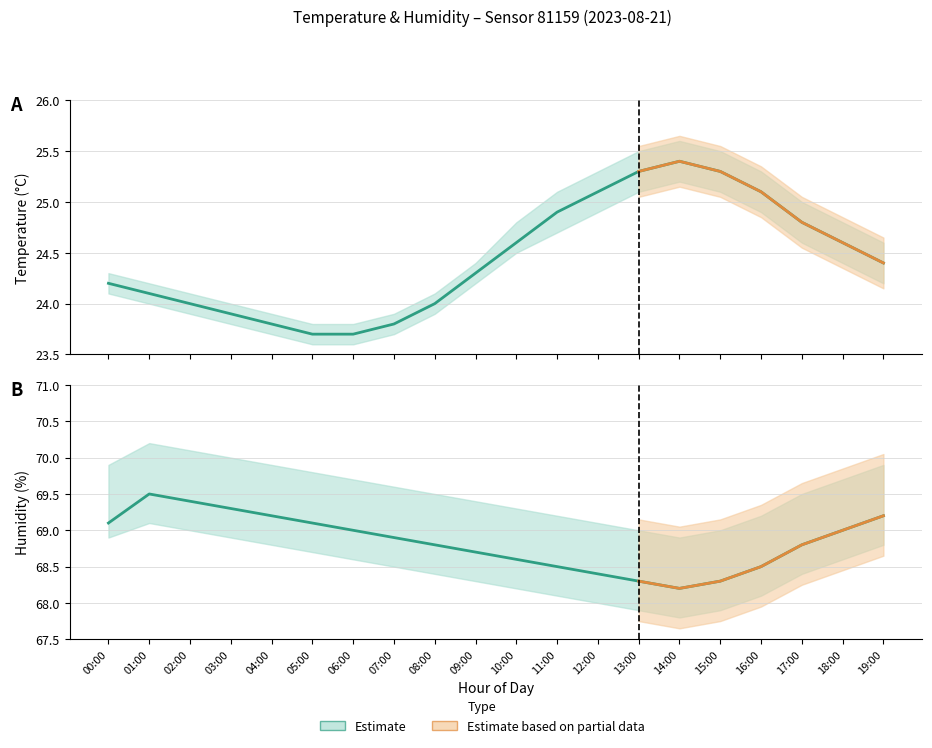

Does the chart display data point markers on the line(s)?

No